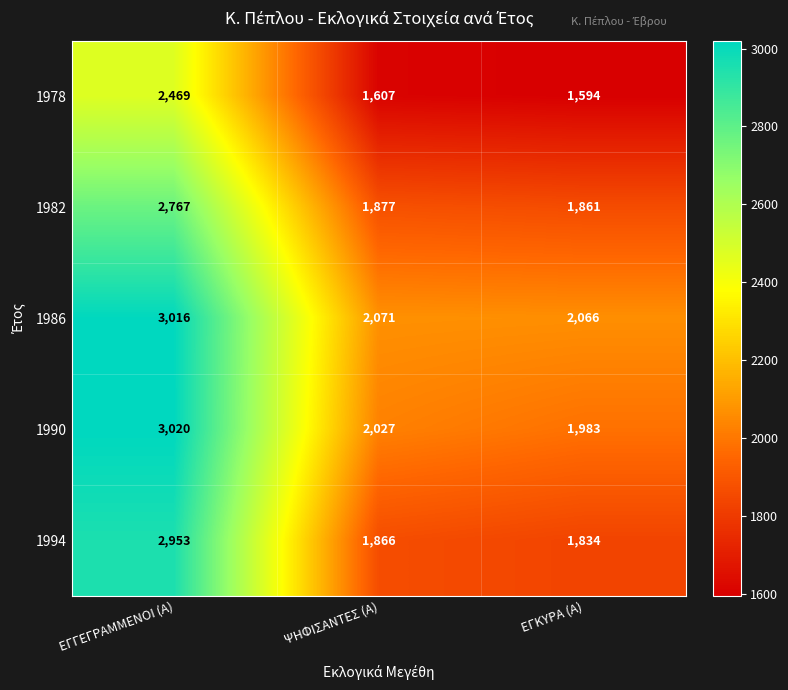

What is the sum of all 1978 values?

5670